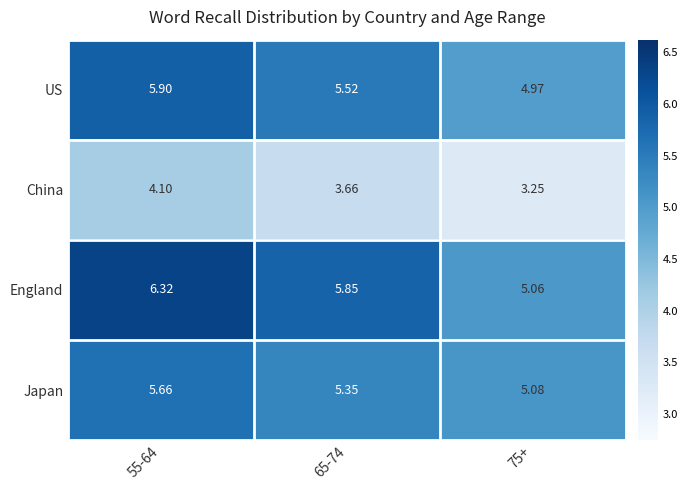

Rank the series by their maximum value, from highest to lowest.

England, US, Japan, China